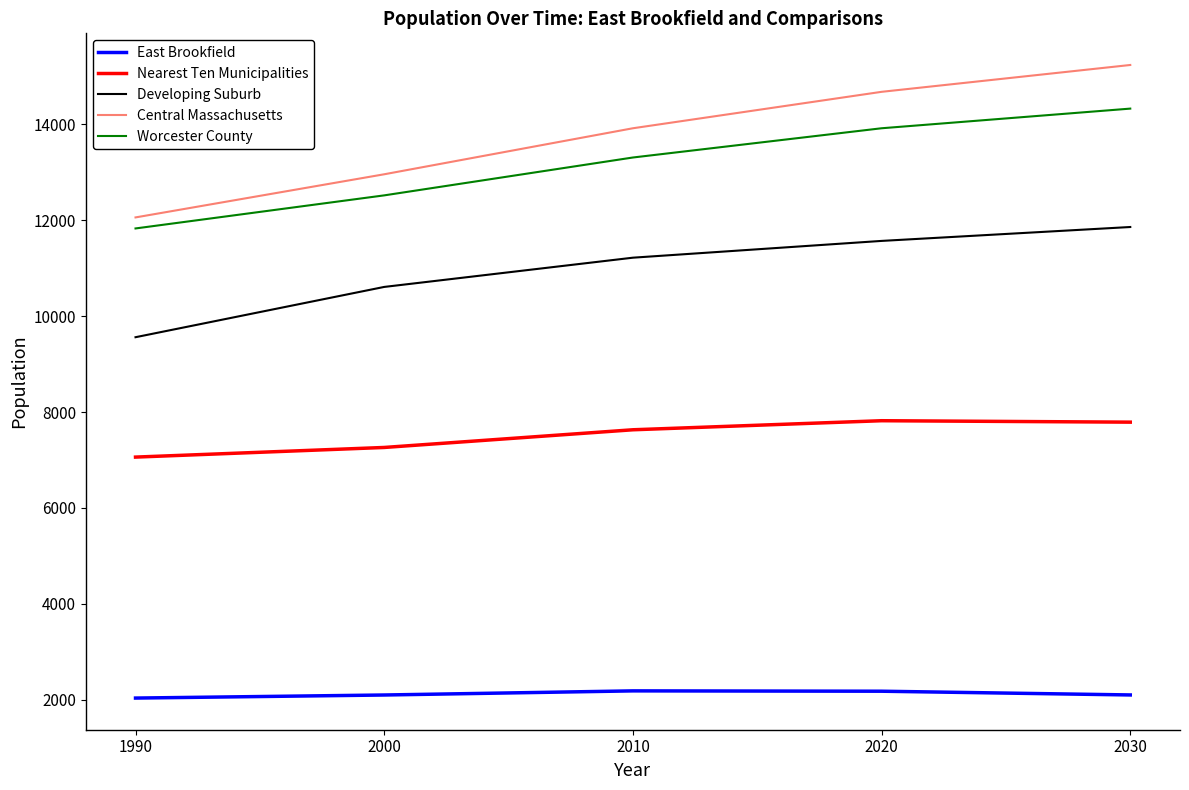

List the series in order of their peak value, lowest first.

East Brookfield, Nearest Ten Municipalities, Developing Suburb, Worcester County, Central Massachusetts